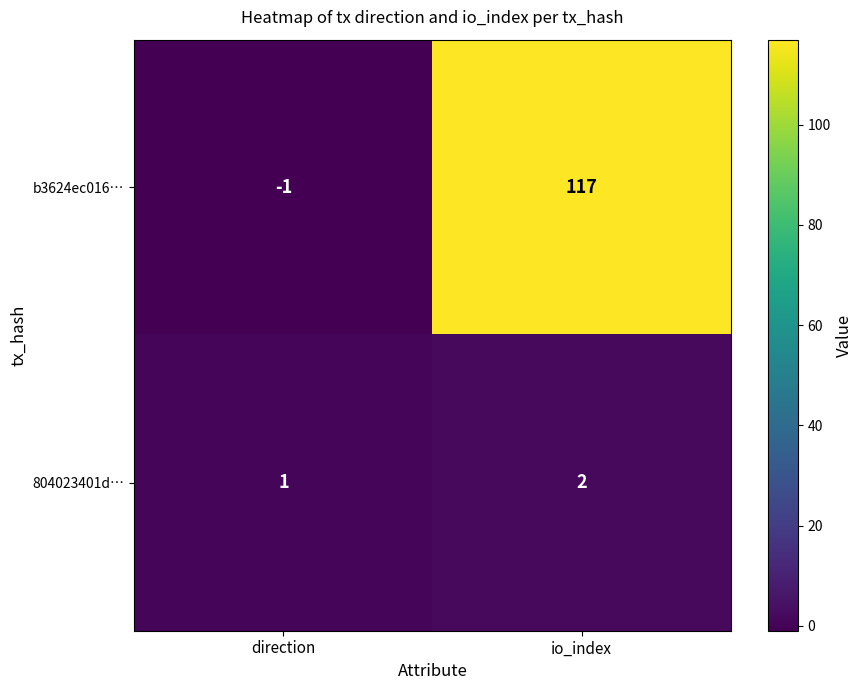

Reading left to right, transcribe all the data shown in this chart.

b3624ec016…: -1	117
804023401d…: 1	2